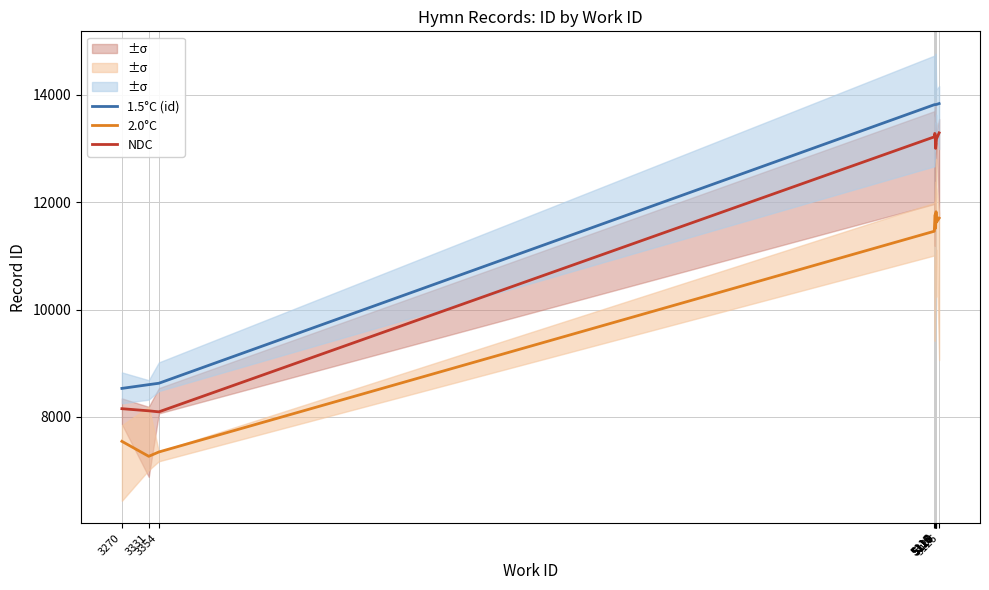

Between 5116 and 3331, which is larger?

5116